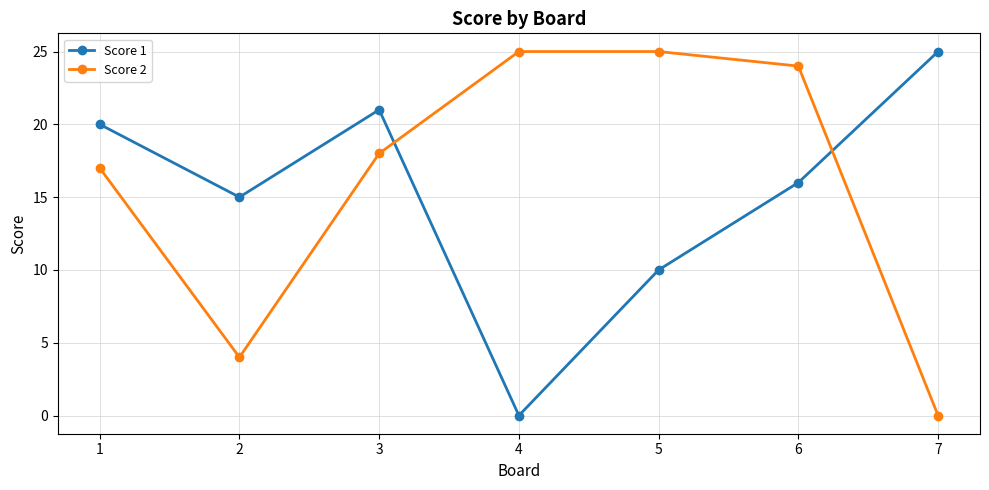

The value of Score 1 at 1 is 34. True or false?

False